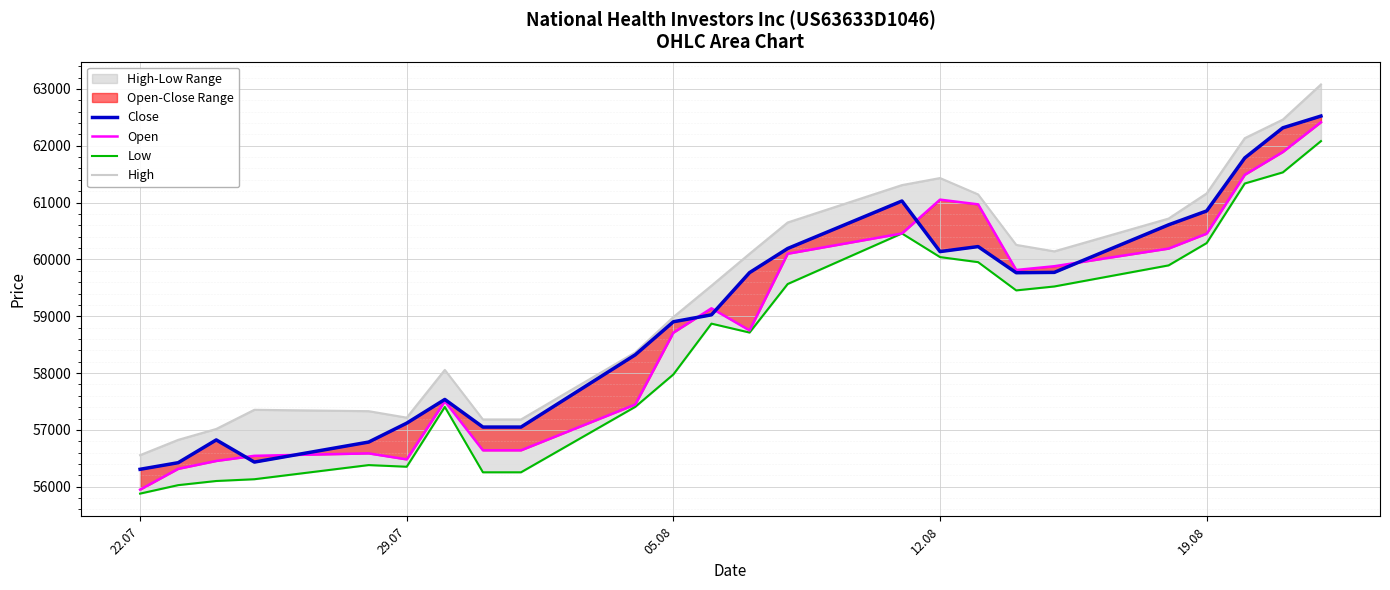

What is the average value of the Open series?

58828